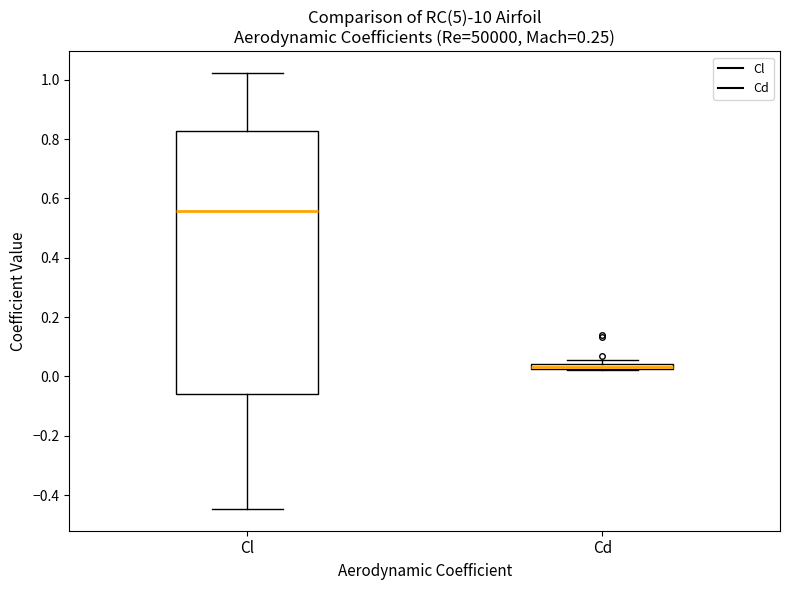

Where is the lower edge of the box for Cd on the y-axis? The values are not printed on the chart, so give them approximately, as read against the axis.

0.02